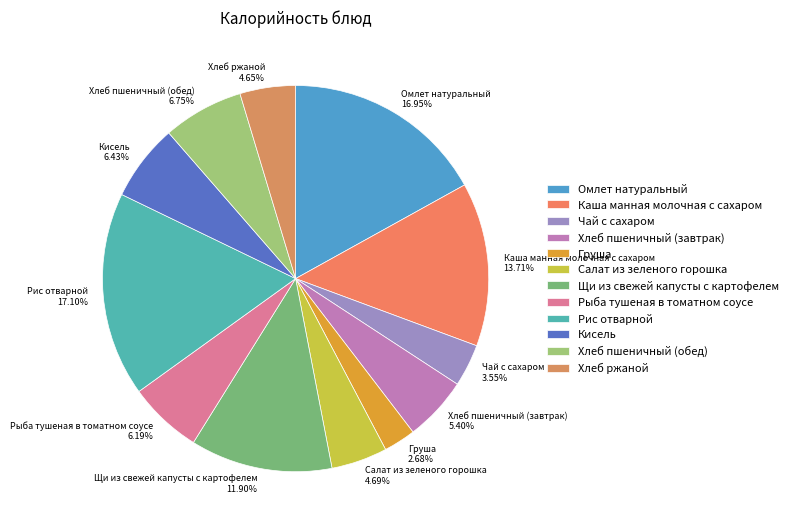

Which slice is the smallest?

Груша